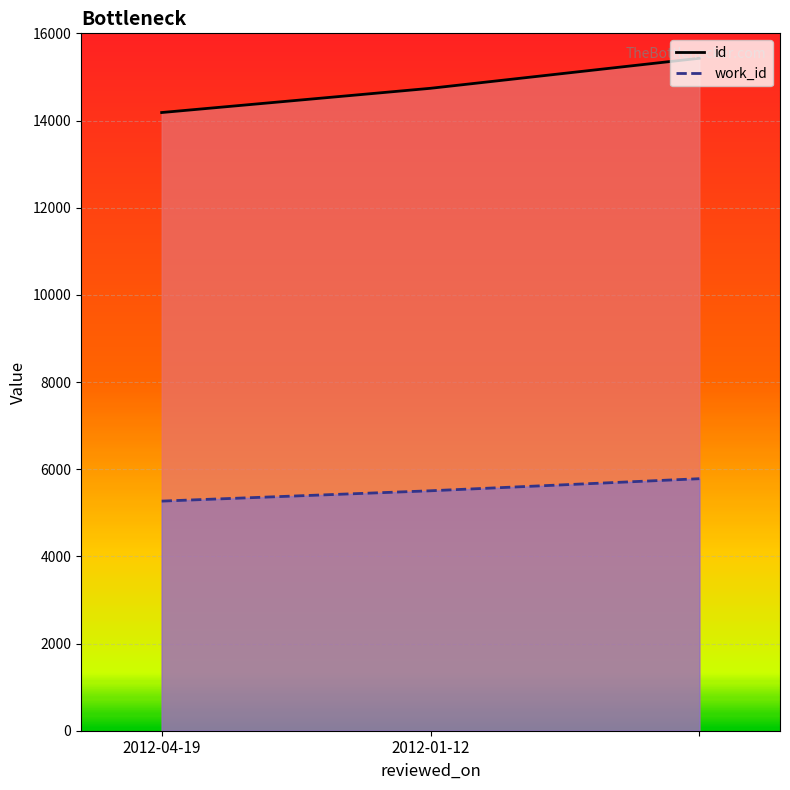

Which series has the largest total across all categories?

id